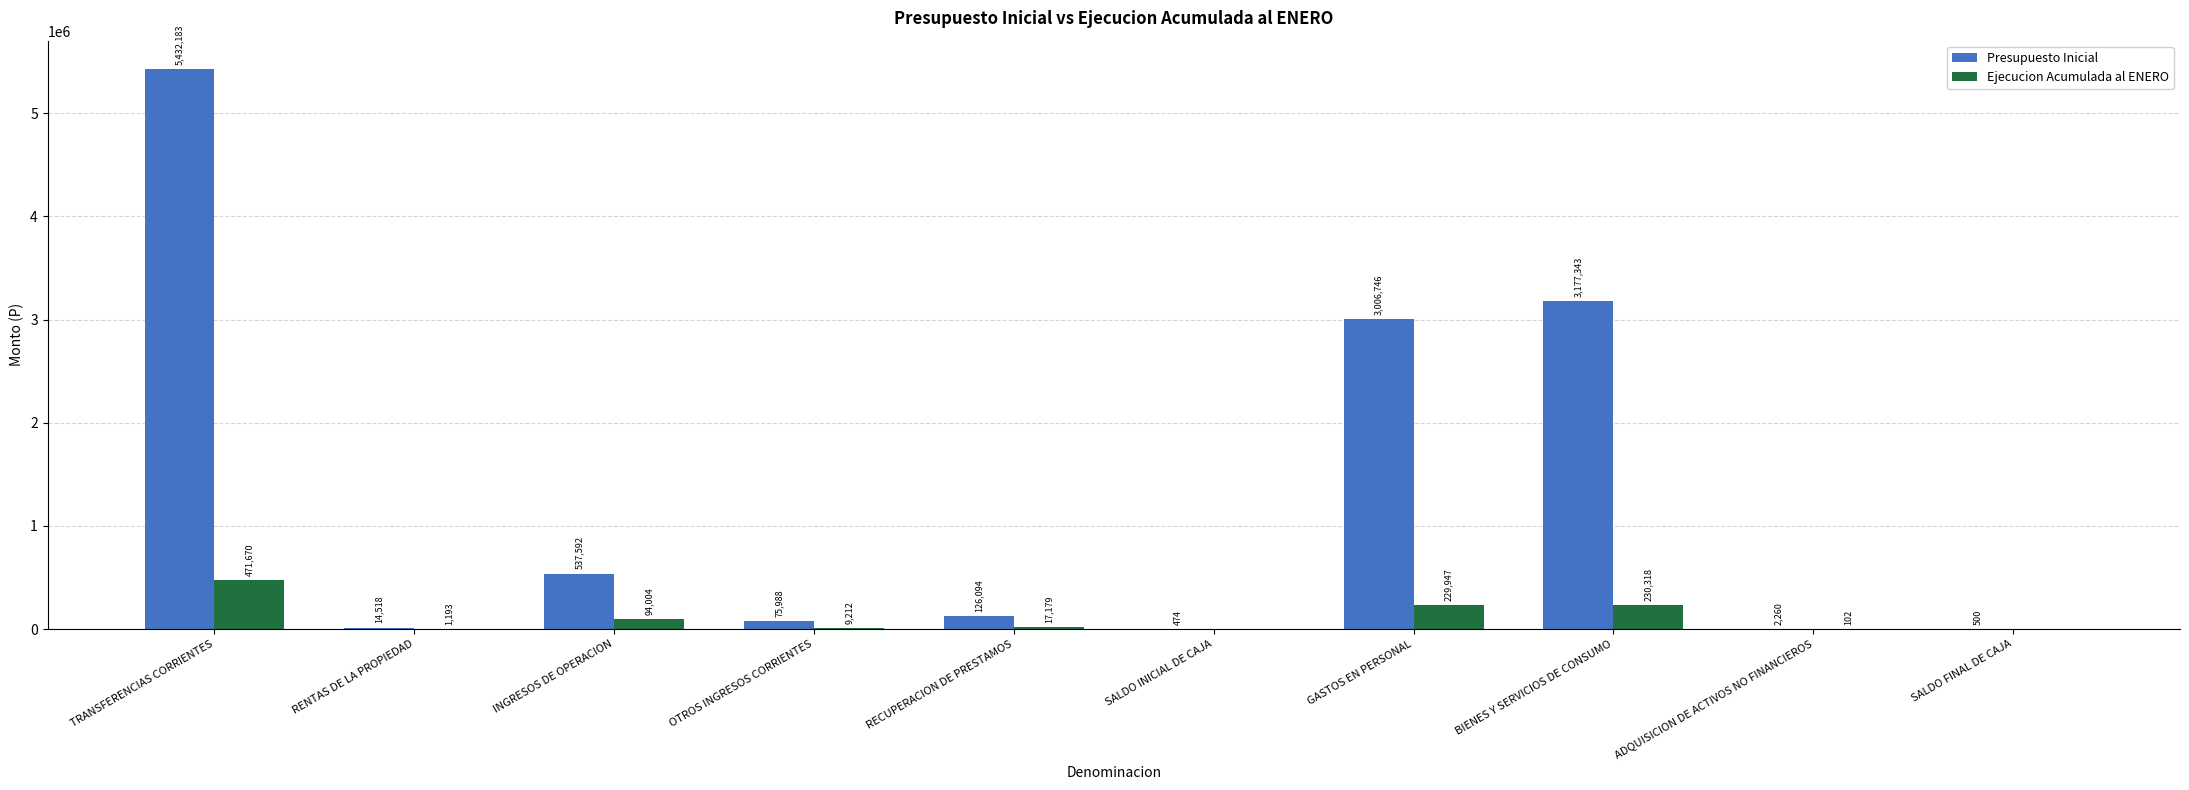

Where is Ejecucion Acumulada al ENERO nearest to the value 235835?

BIENES Y SERVICIOS DE CONSUMO